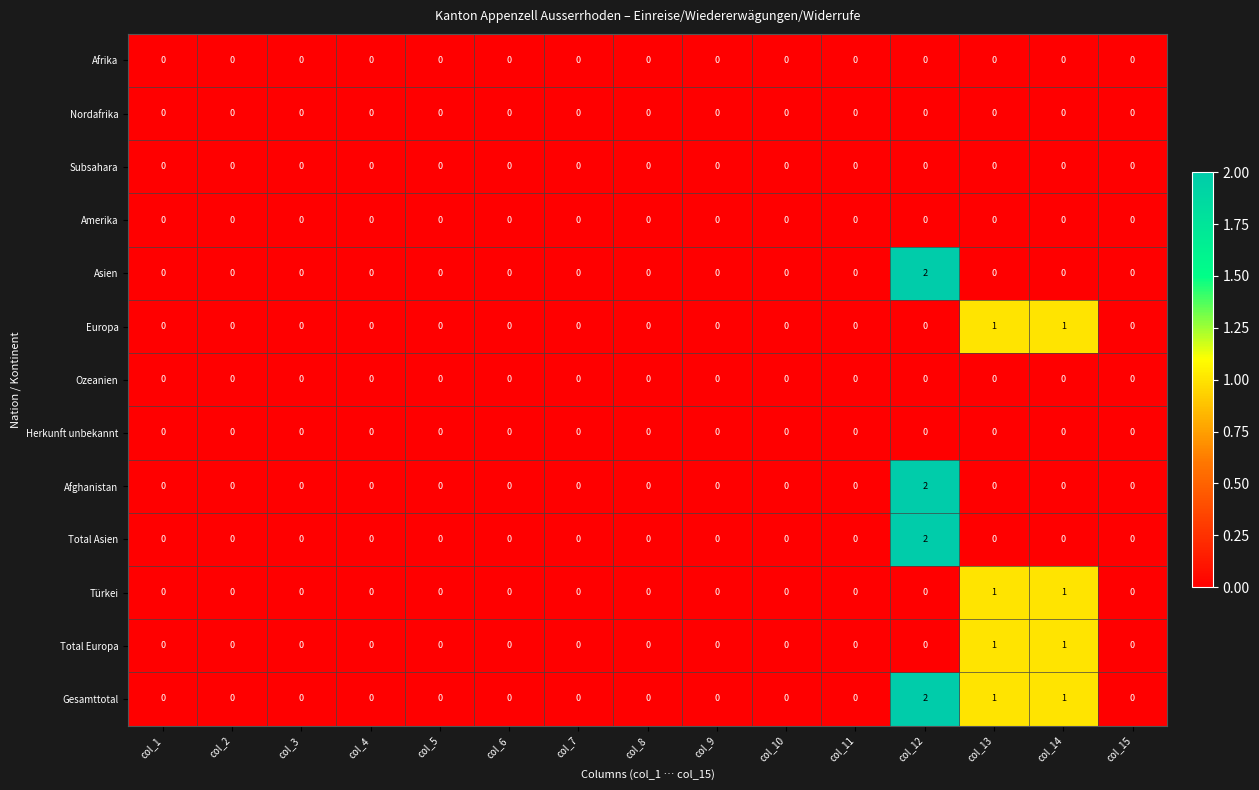

Which series has the largest total across all categories?

Gesamttotal